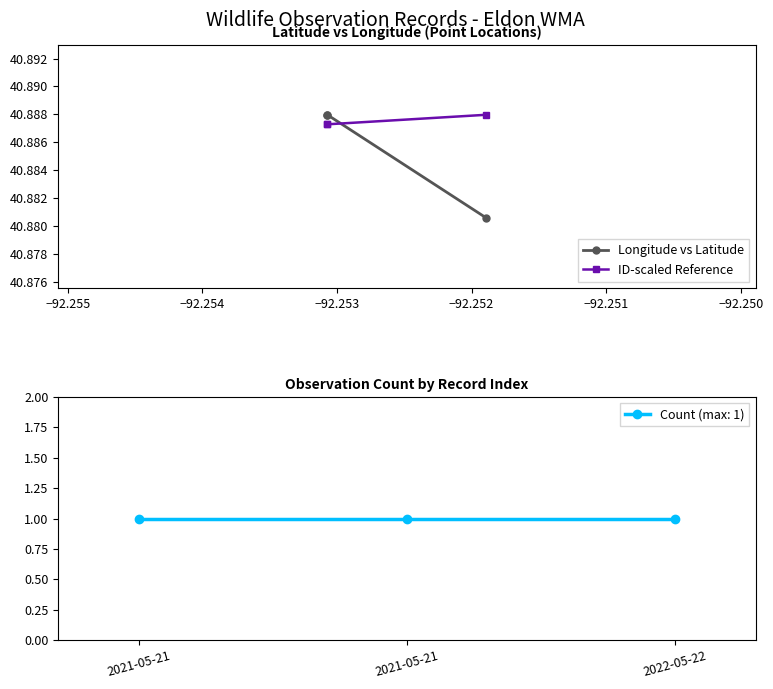

The ID-scaled Reference series shows 40.9 at −92.254. True or false?

True